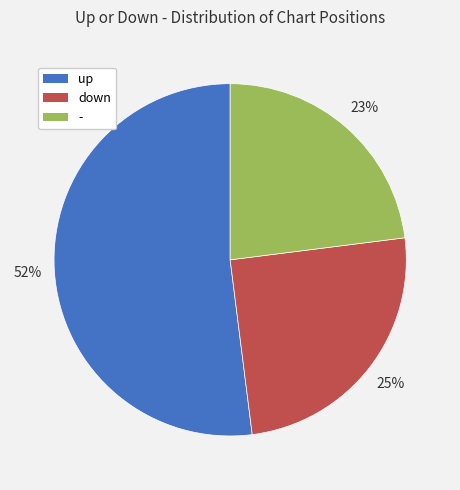

Is up the majority of the pie?

Yes